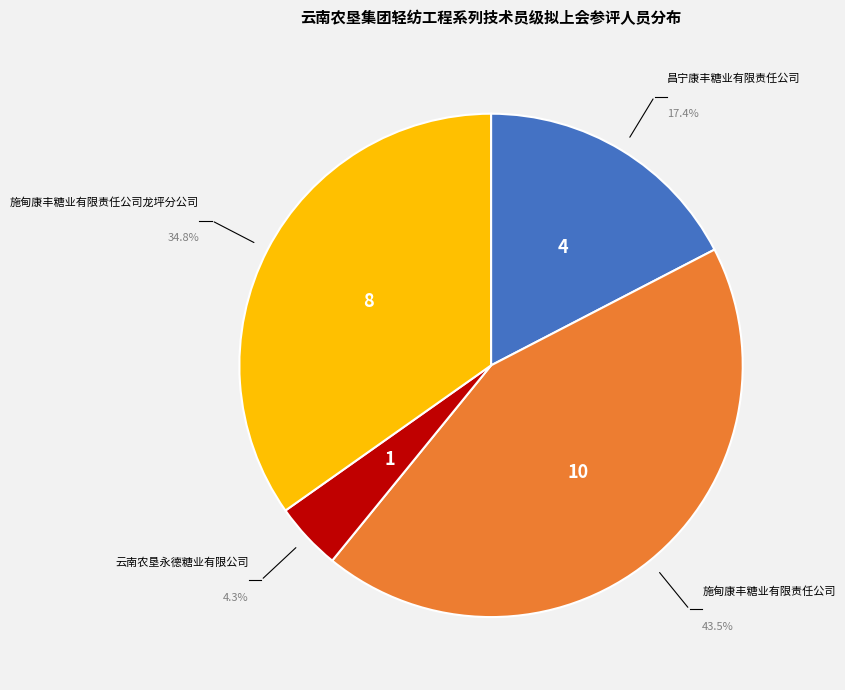

Between 昌宁康丰糖业有限责任公司 and 云南农垦永德糖业有限公司, which is larger?

昌宁康丰糖业有限责任公司